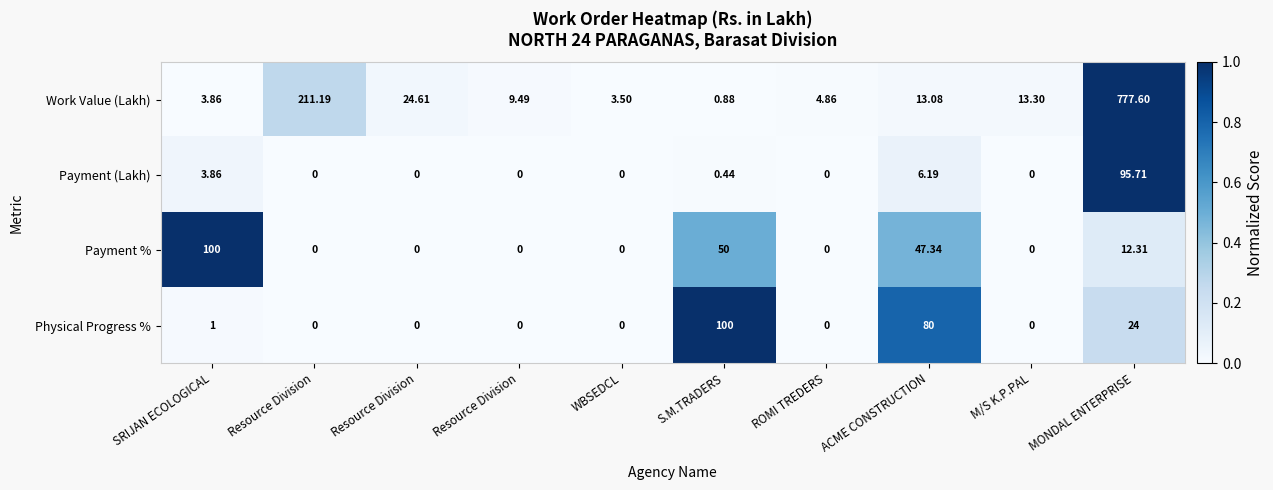

Between M/S K.P.PAL and ROMI TREDERS, which is larger?

M/S K.P.PAL